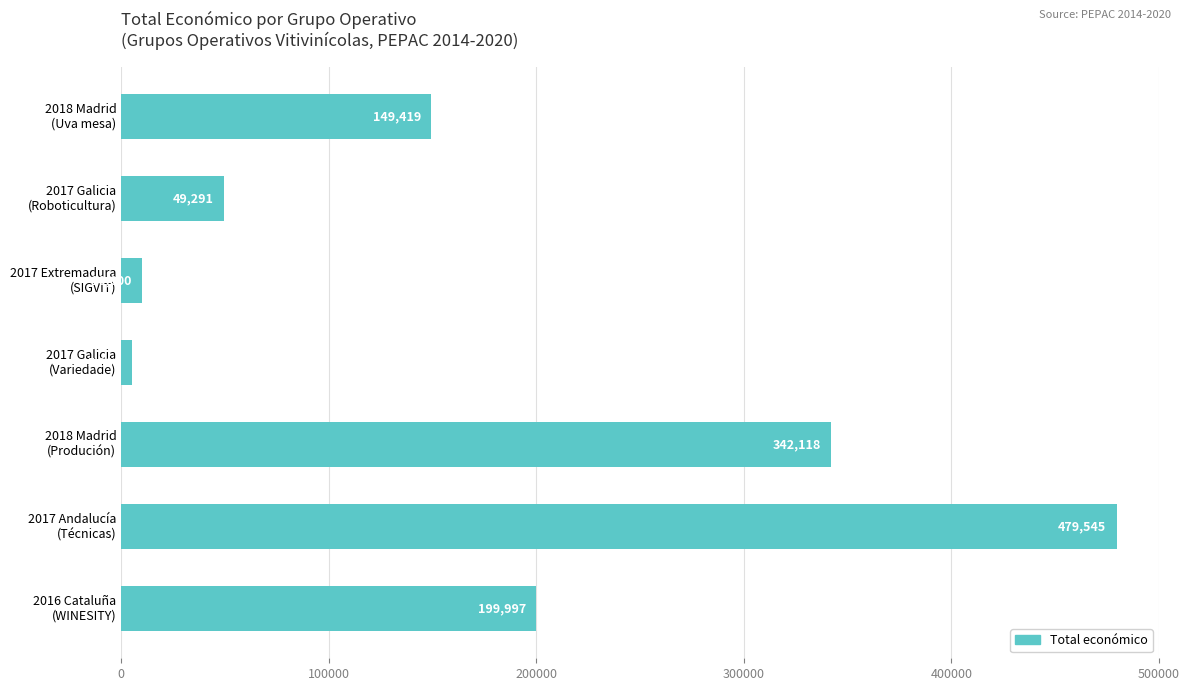

Reading top to bottom, list all the values displayed in this chart.

149419	49291	10000	5000	342118	479545	199997